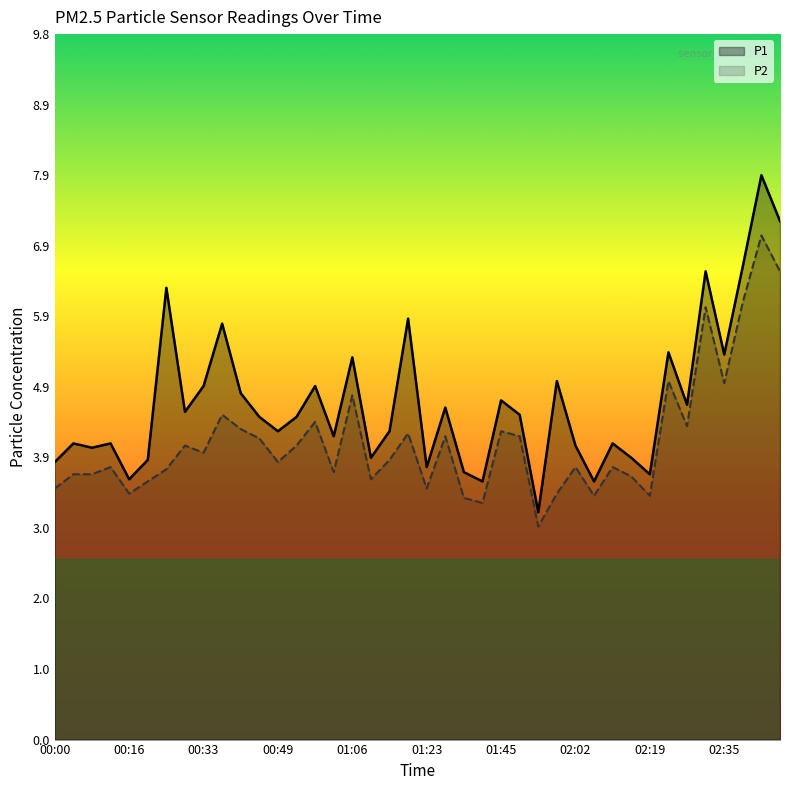

What is the minimum value for P2?

3.0